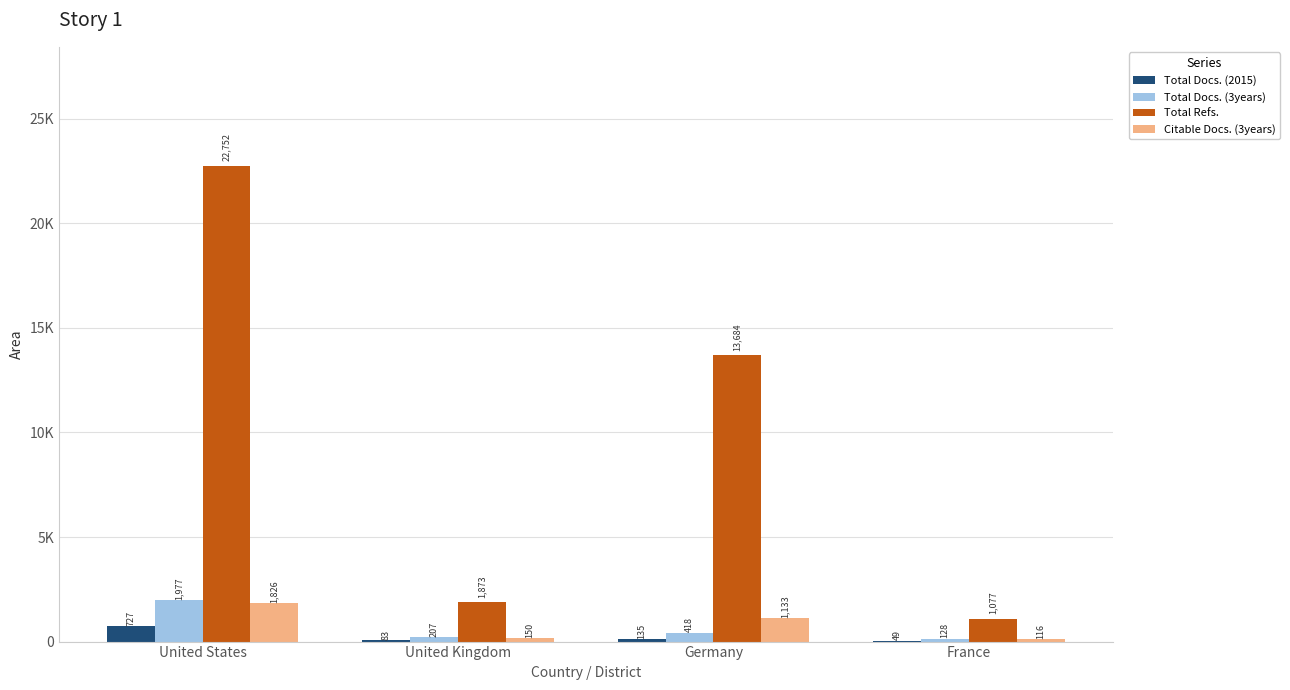

Are the bars horizontal?

No